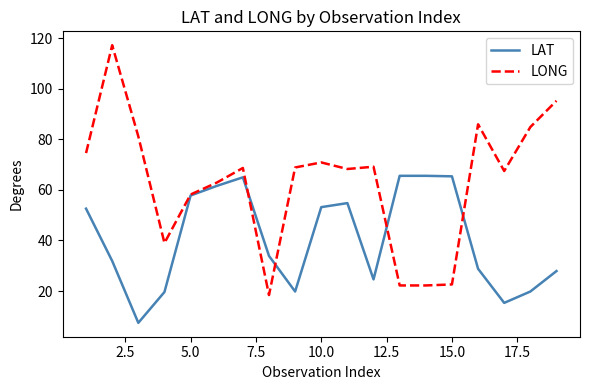

What is the smallest value displayed?

7.4